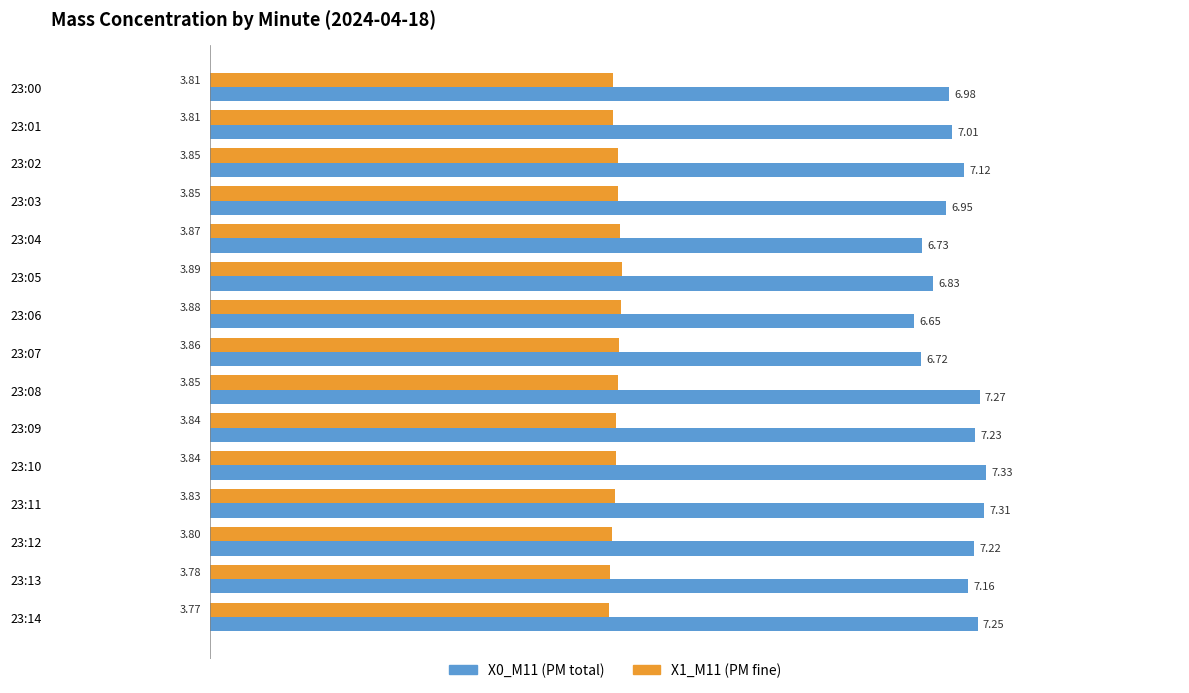

At which category is the sum across all series the highest?

23:10